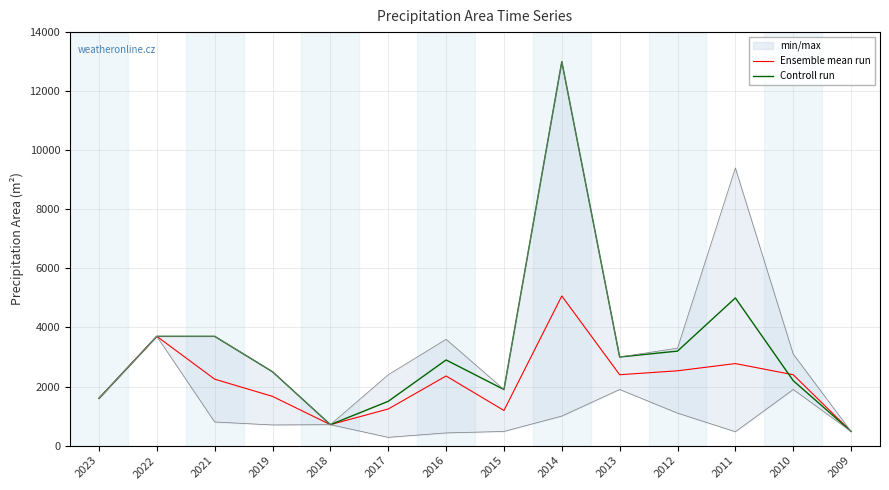

At which category is the sum across all series the highest?

2014